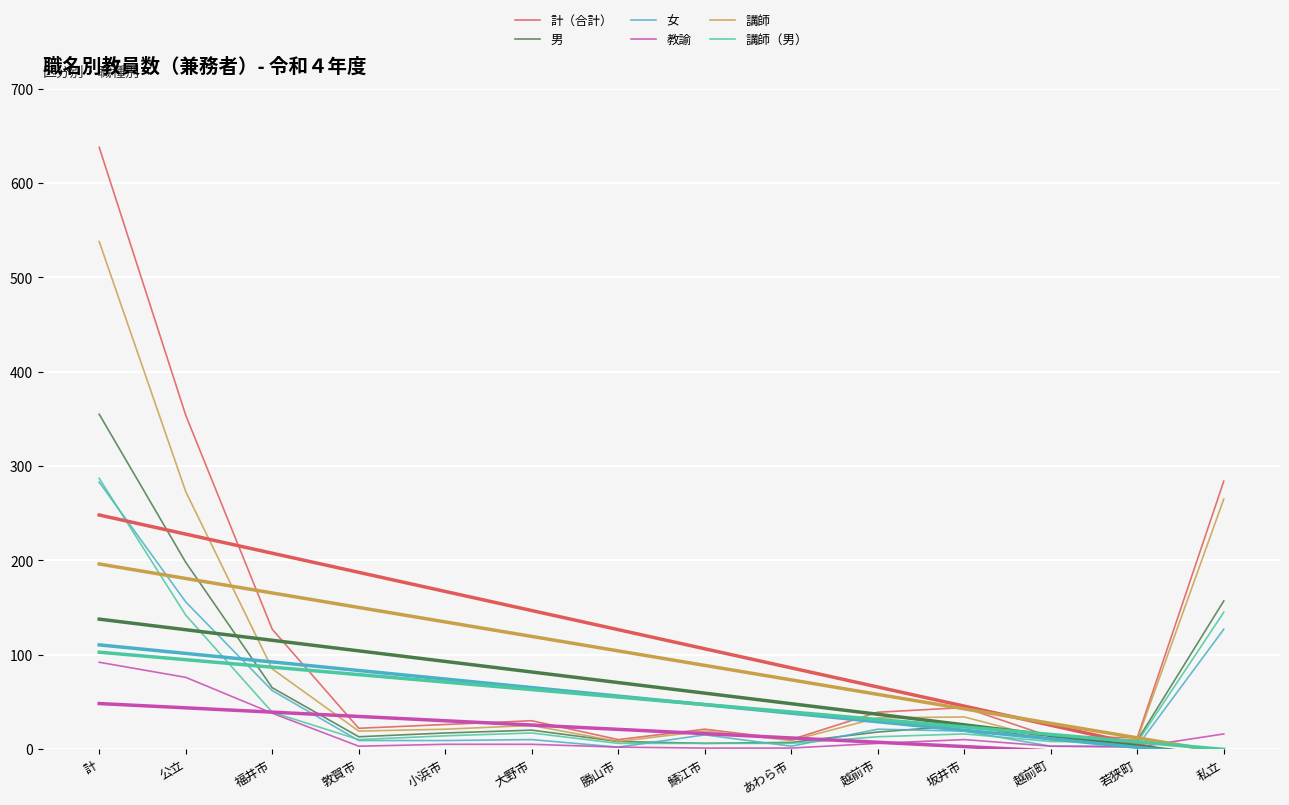

What is the minimum value for 男?

6